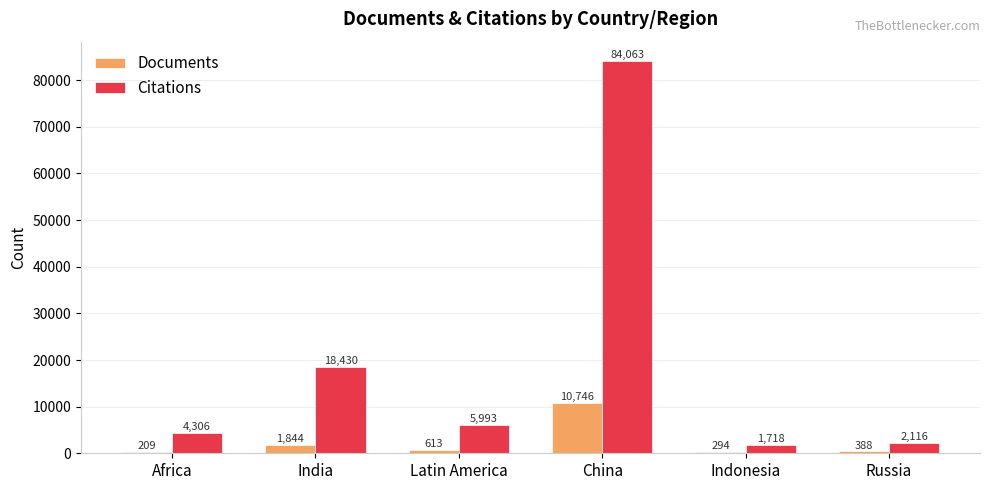

What is the maximum value shown in the chart?

84063